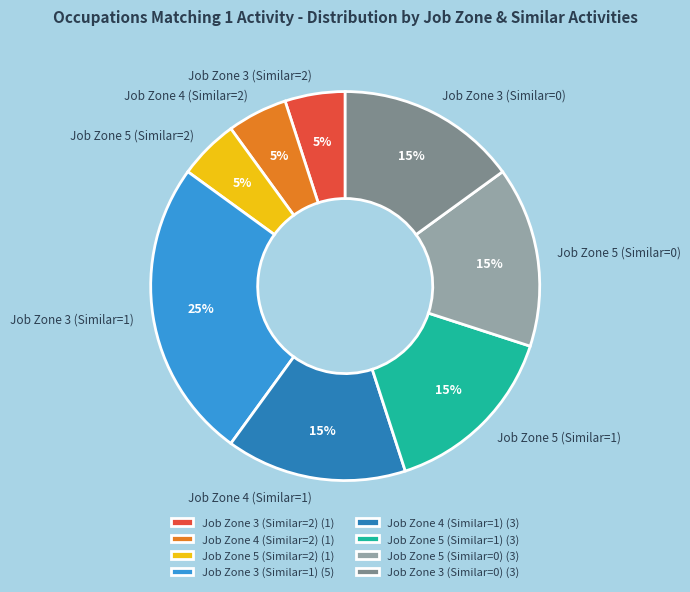

Which category has the biggest portion of the pie?

Job Zone 3 (Similar=1)